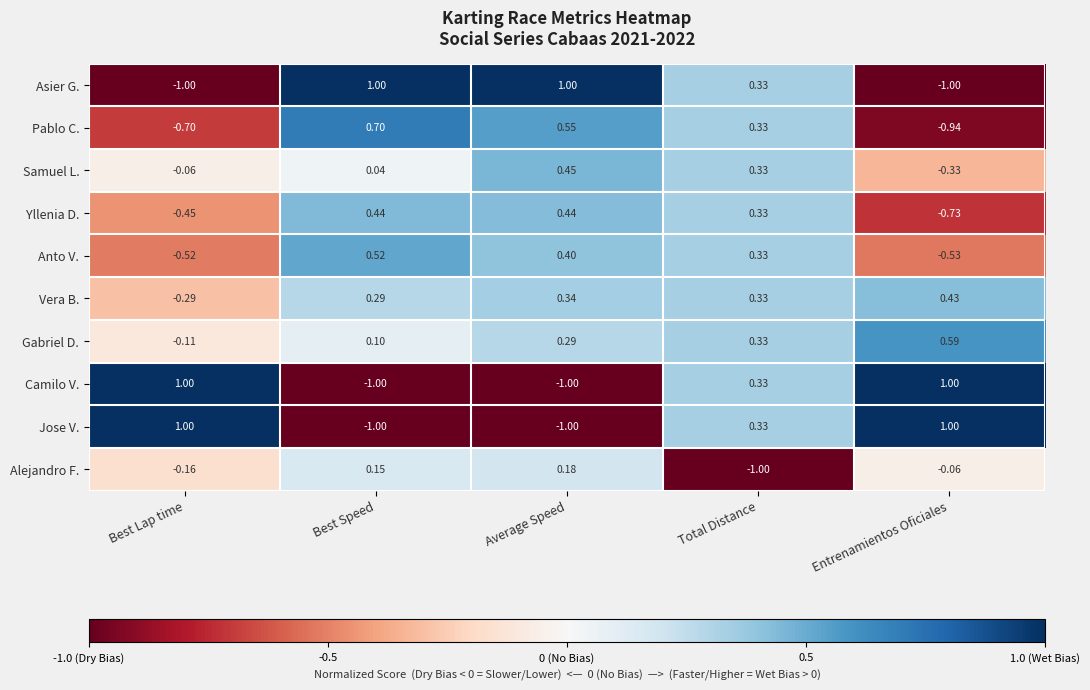

Is the value of Anto V. at Total Distance greater than the value of Jose V. at Average Speed?

Yes